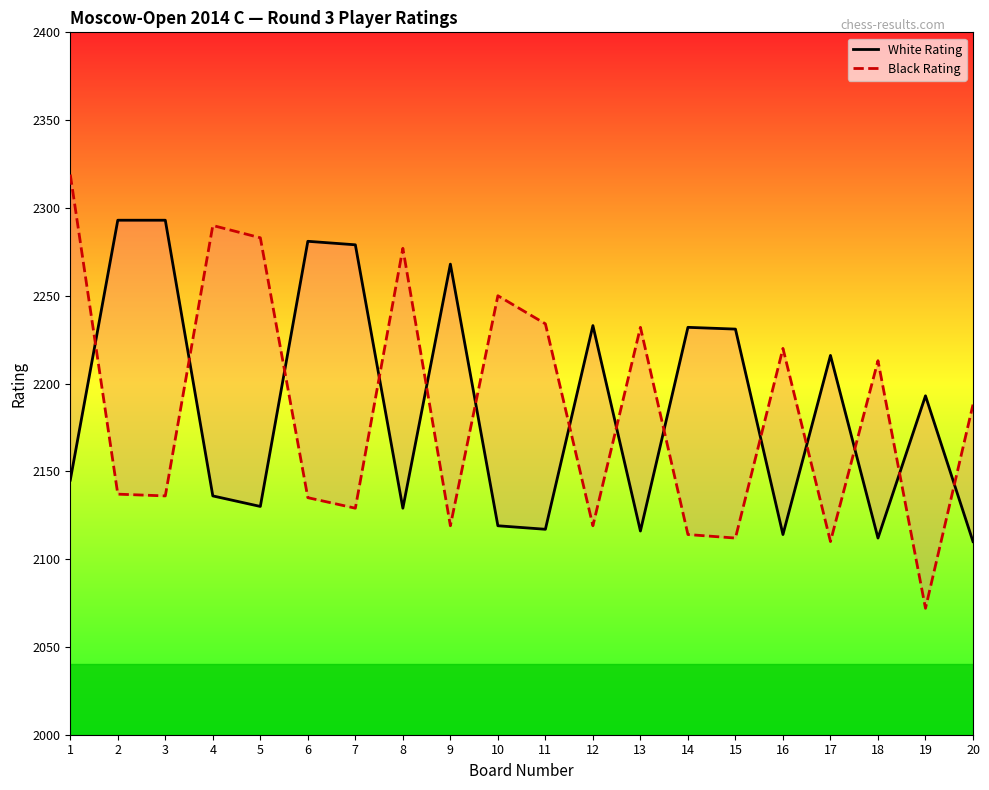

How many times do Black Rating and White Rating cross each other?

14